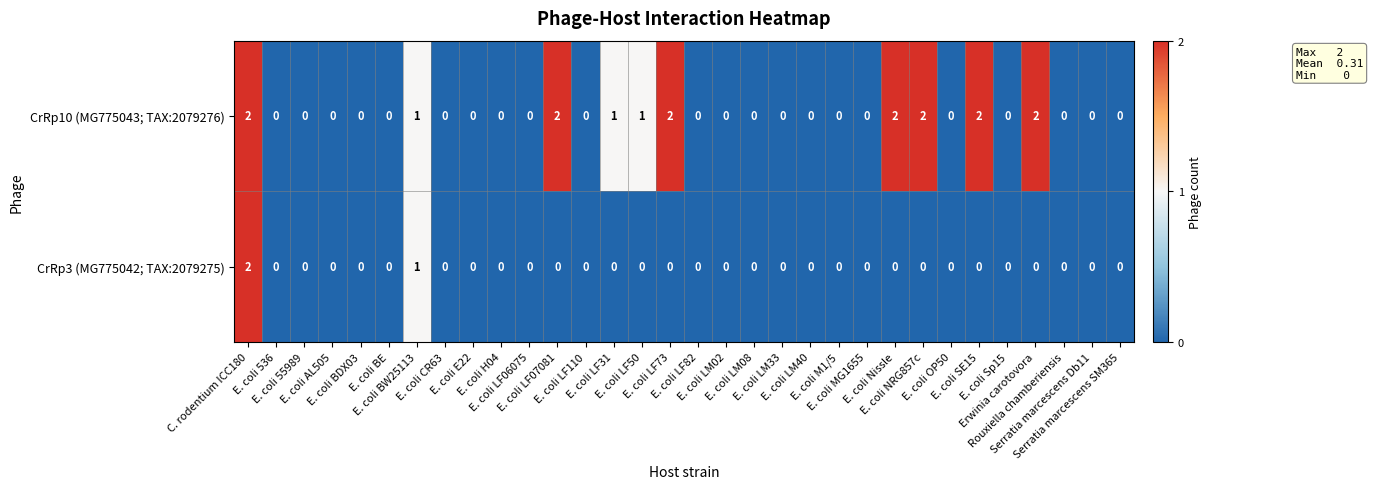

What is the total value across all series at E. coli BW25113?

2